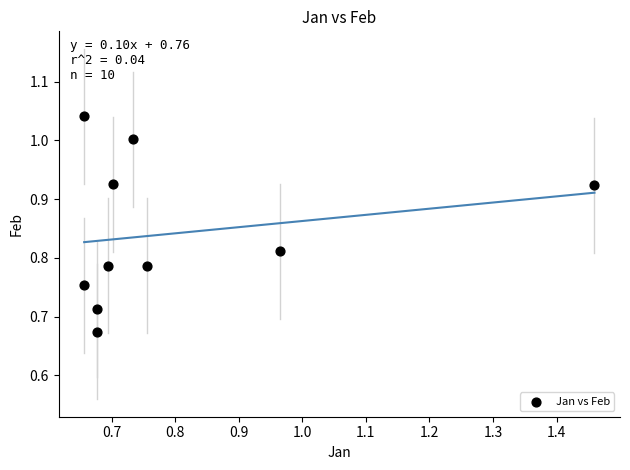

What is the range of Y values (max minus min)?

0.4